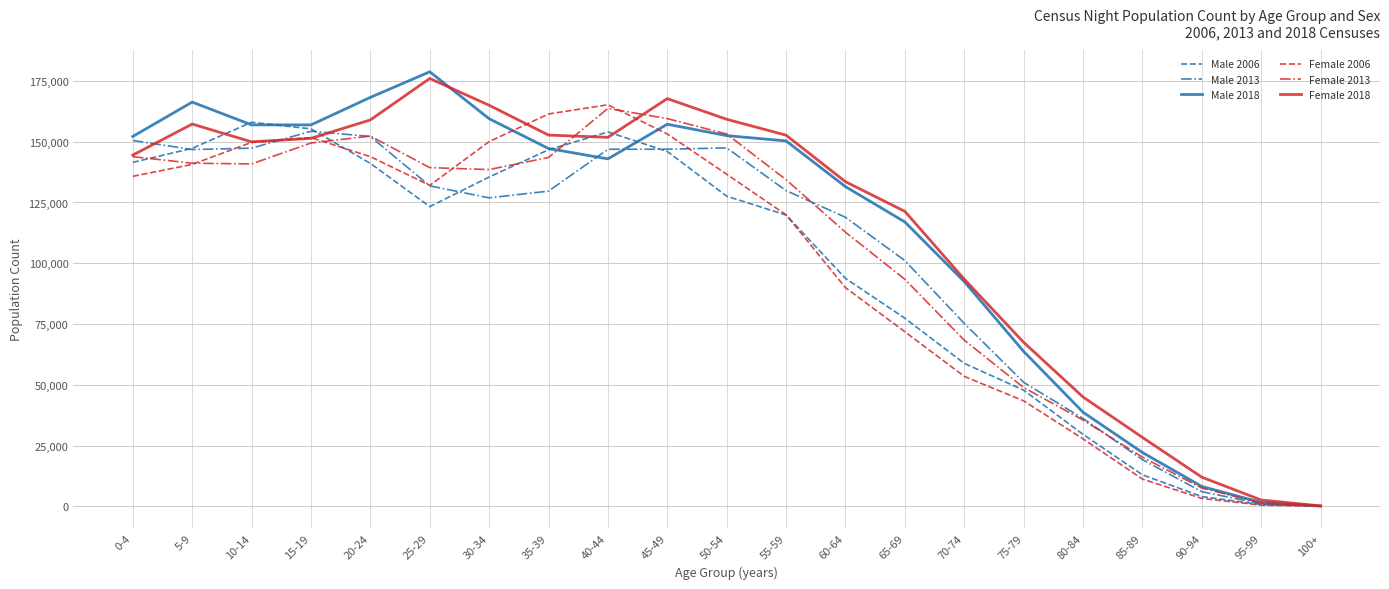

The Female 2018 series shows 42992 at 85-89. True or false?

False